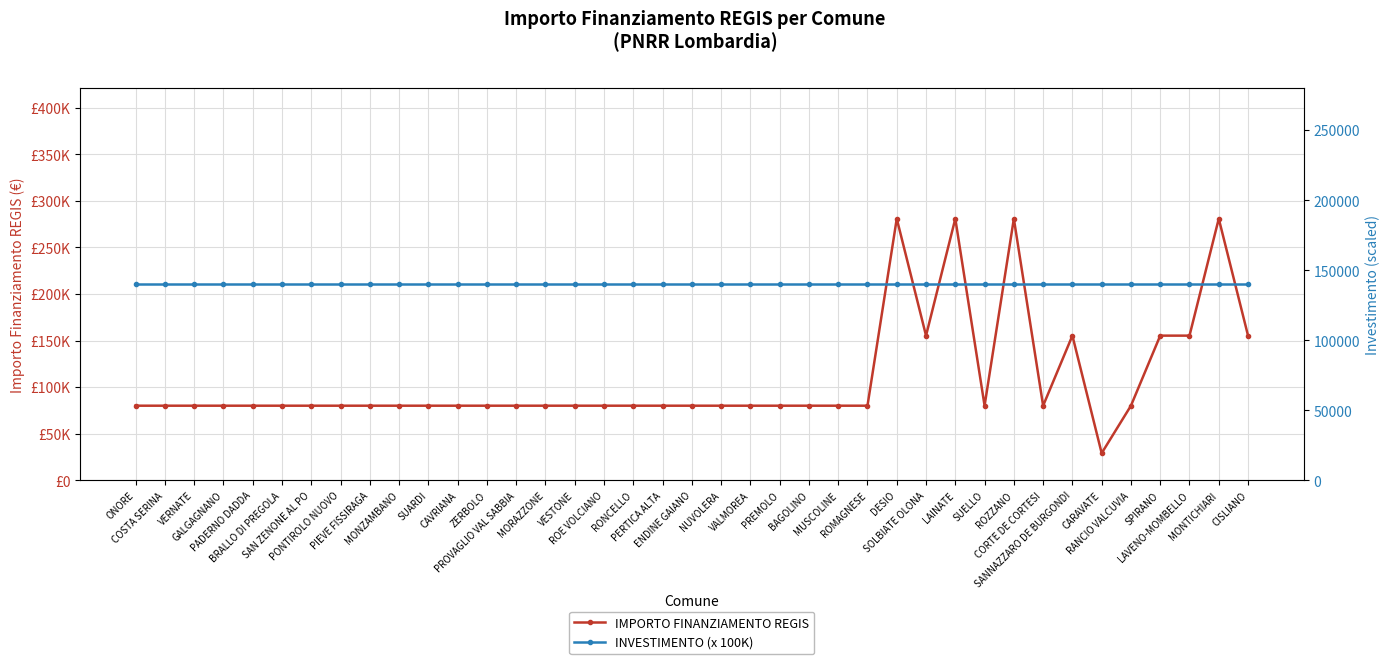

True or false: IMPORTO FINANZIAMENTO REGIS has a value of 19532 at RONCELLO.

False